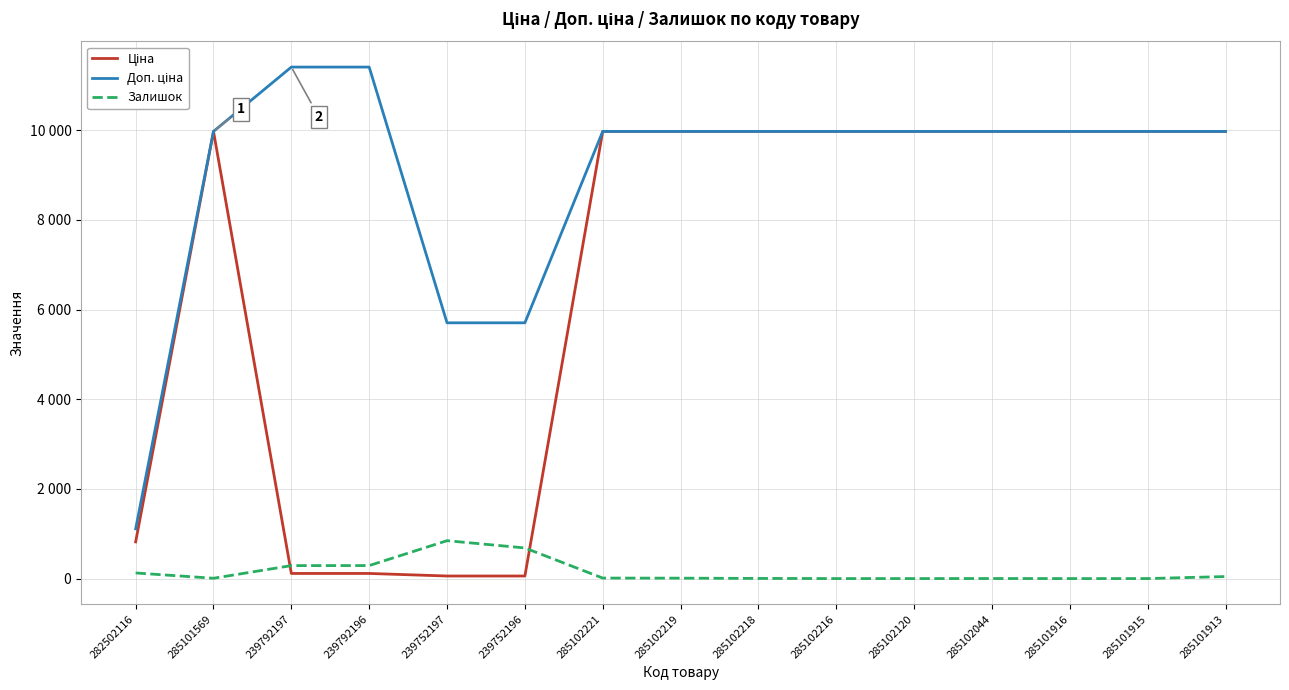

How many times do Ціна and Залишок cross each other?

2